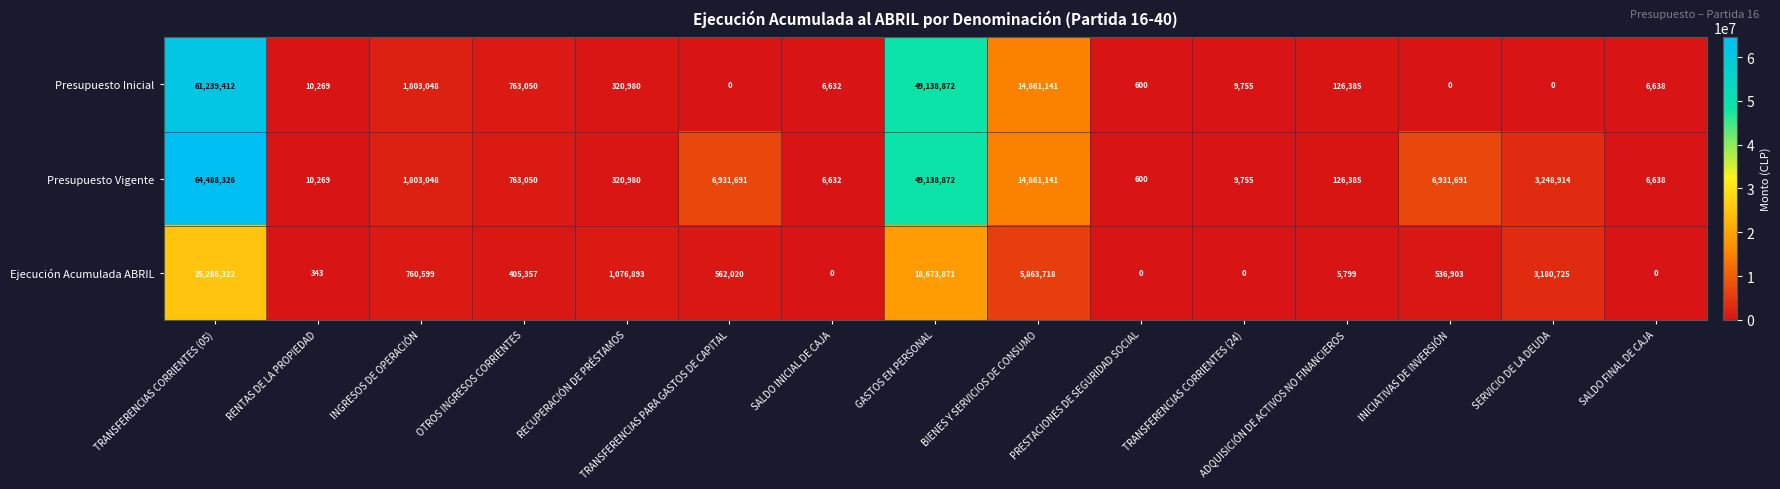

The value of Ejecución Acumulada ABRIL at TRANSFERENCIAS PARA GASTOS DE CAPITAL is 846830. True or false?

False